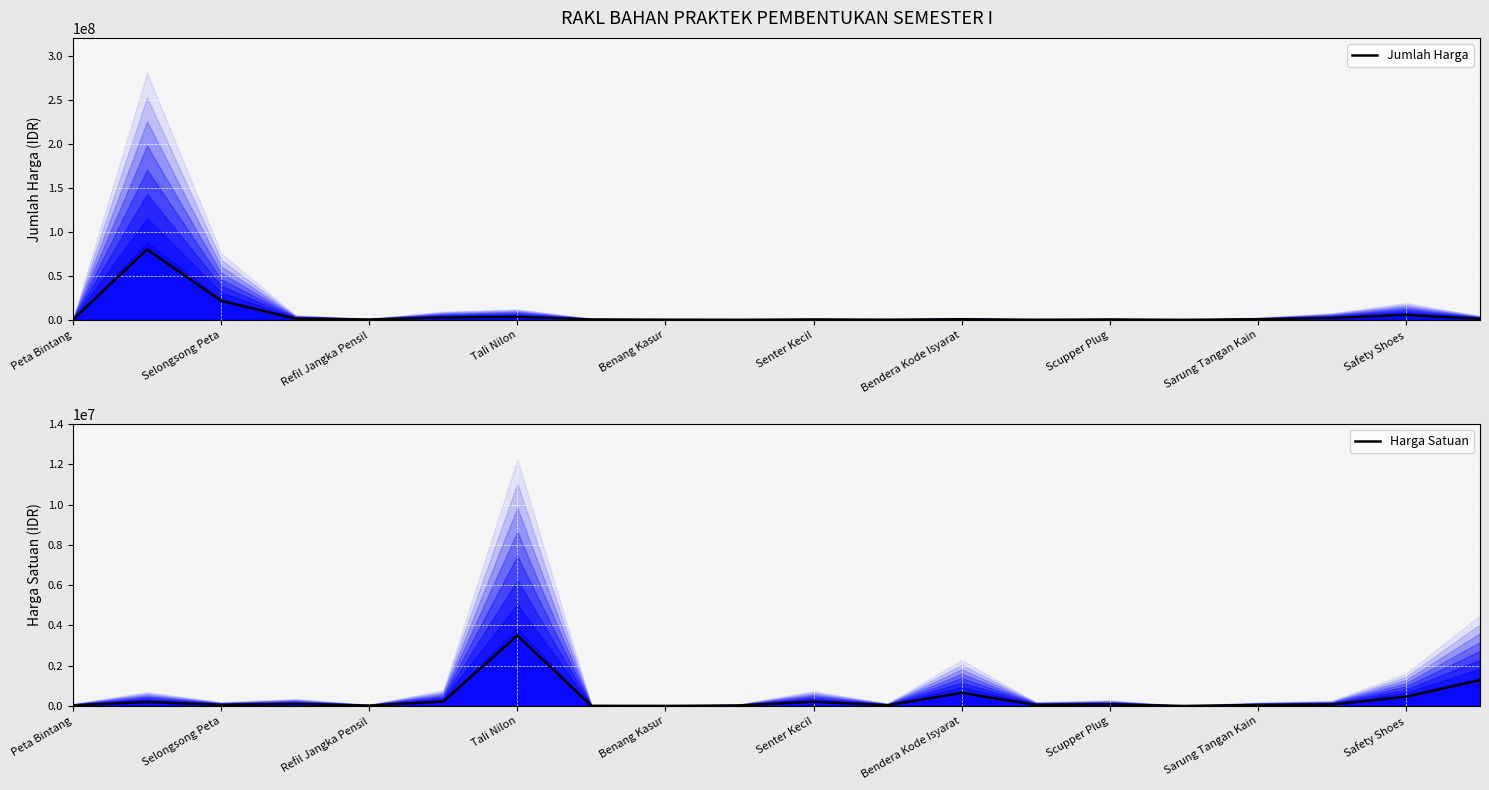

What is the highest value of the Harga Satuan series?

3500000